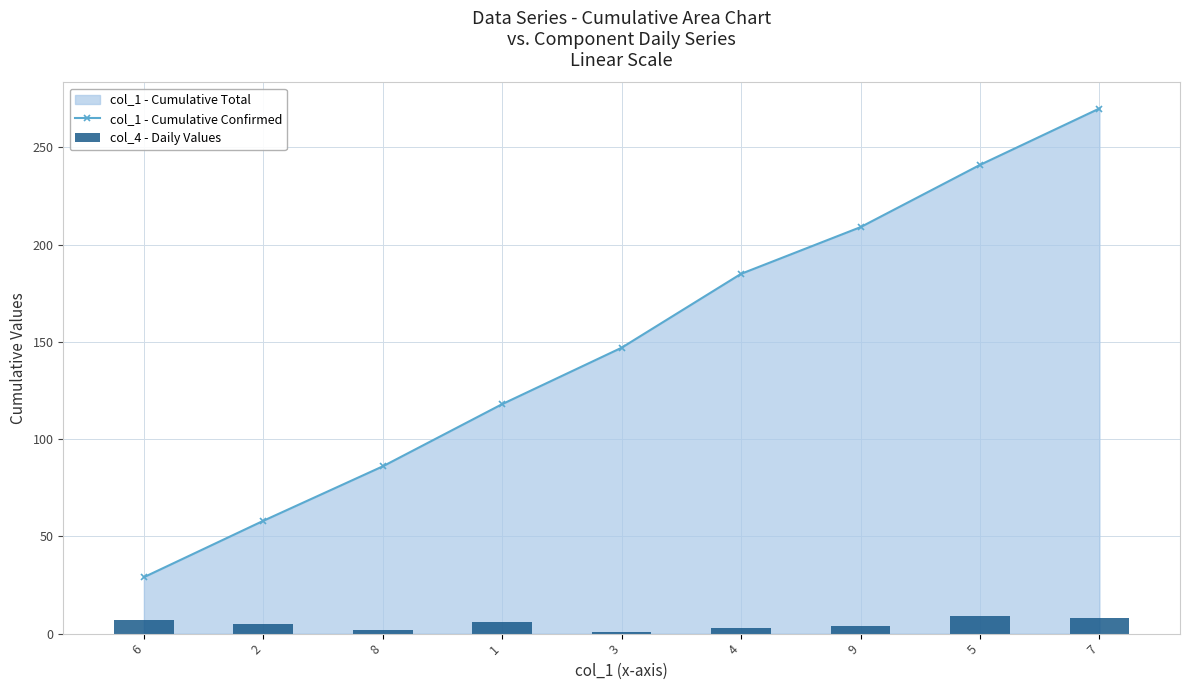

What position from the right is 9?

3